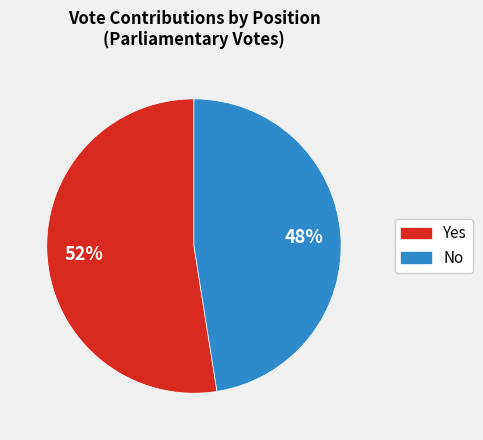

To the nearest percent, what is the average slice percentage?

50%